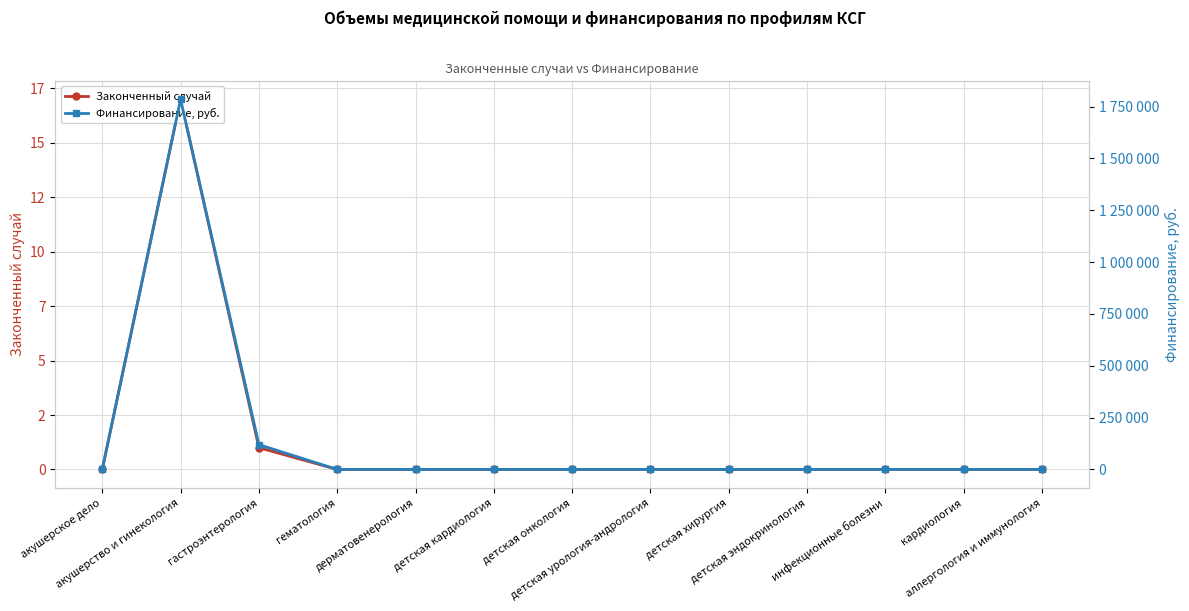

True or false: Законченный случай and Финансирование, руб. cross at least once.

False